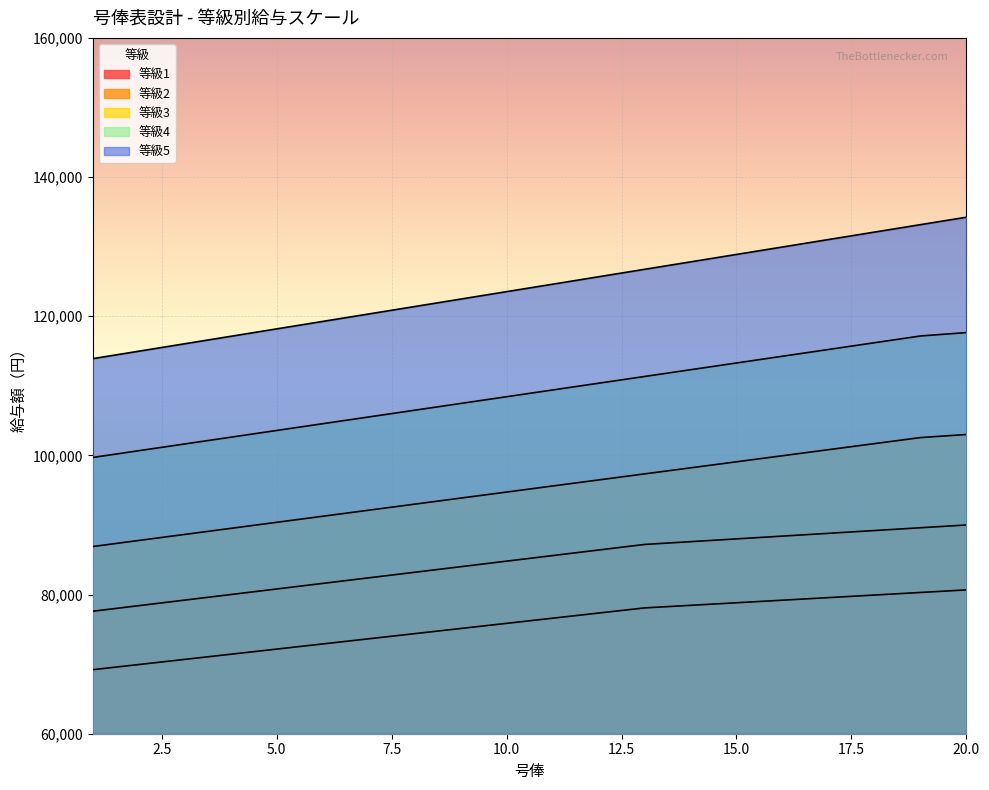

Rank the categories by 等級2 value from lowest to highest.

1, 2, 3, 4, 5, 6, 7, 8, 9, 10, 11, 12, 13, 14, 15, 16, 17, 18, 19, 20